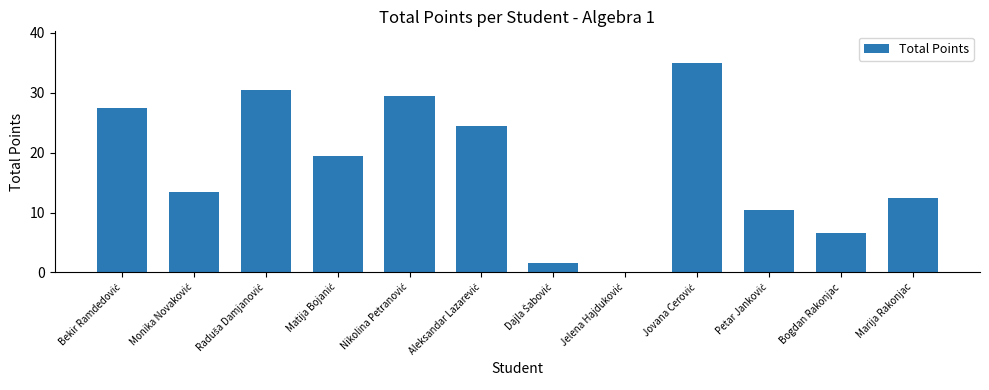

Read the value at Marija Rakonjac.

12.5